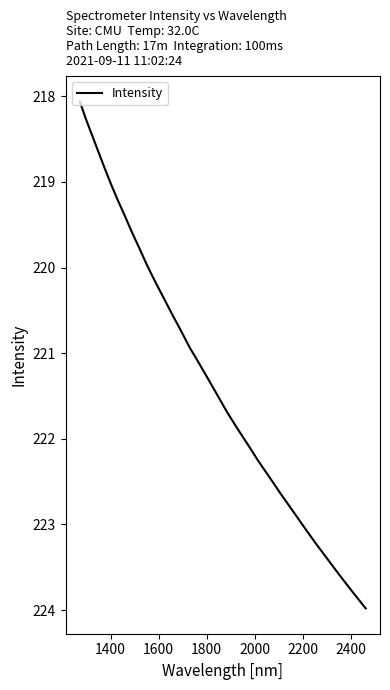

What is the difference between the maximum and minimum values?

5.9